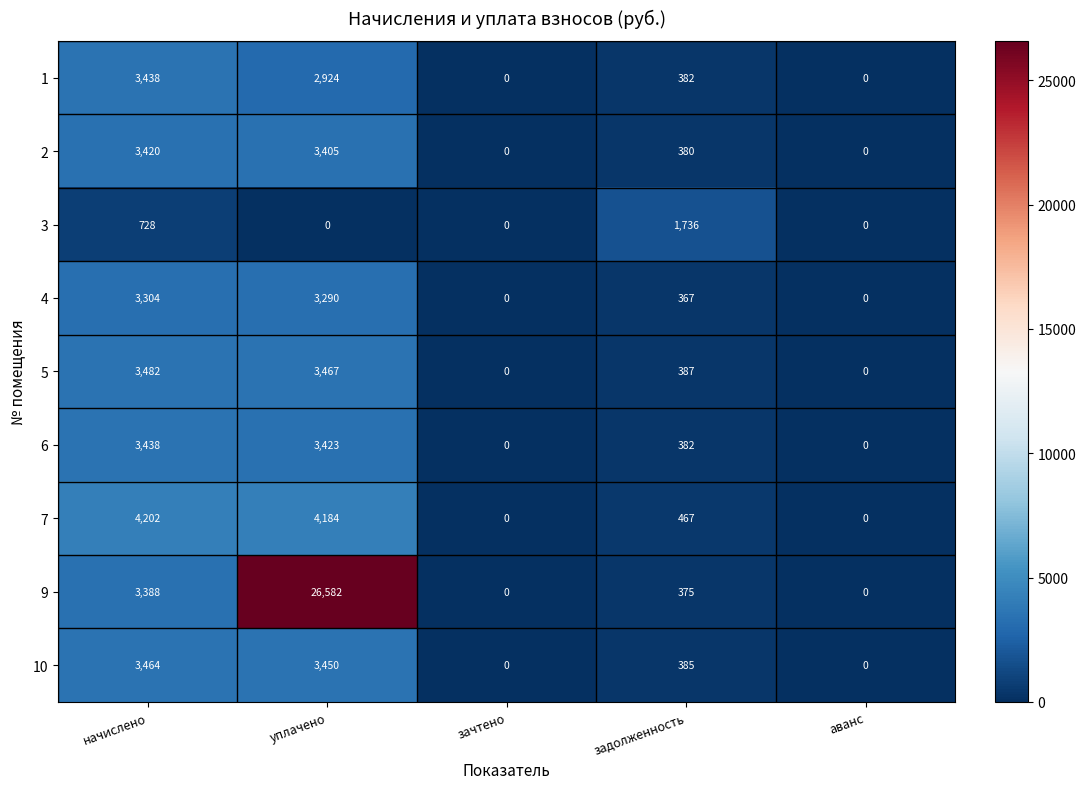

At how many categories does at least one series exceed 3149?

2